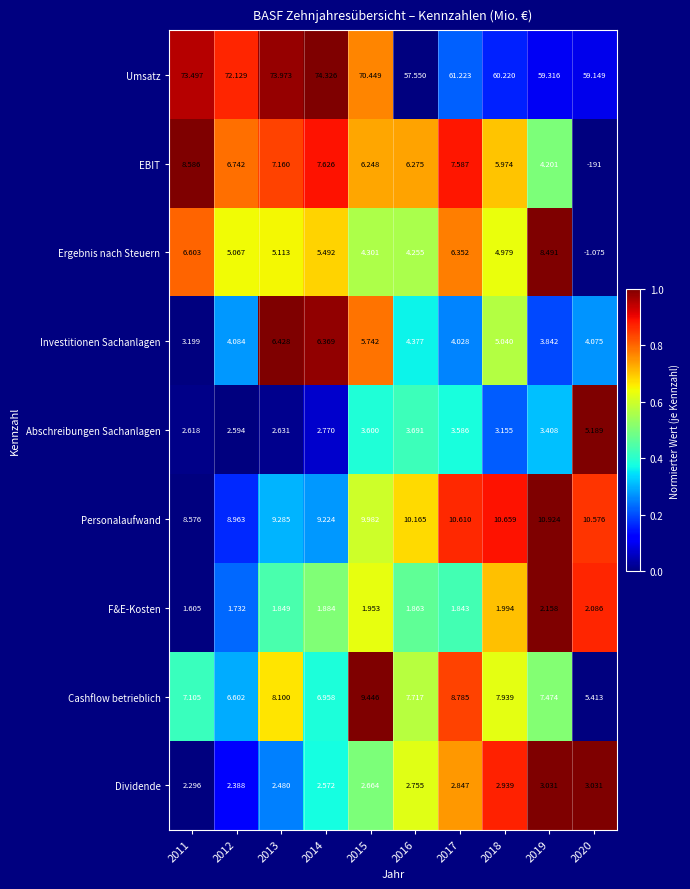

What is the spread (max minus min) of values at 2012?

70.4